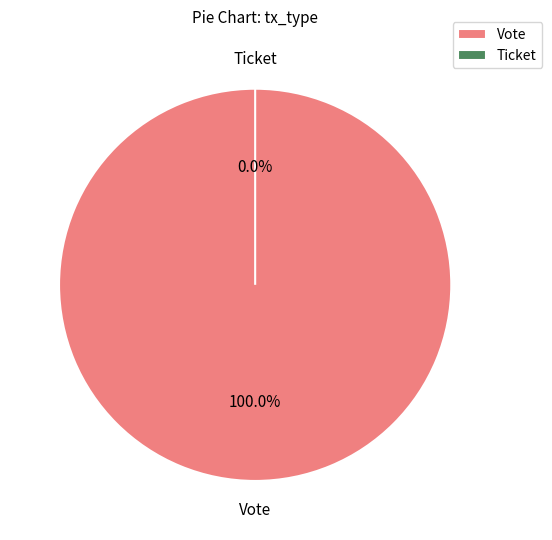

Which has a higher value, Vote or Ticket?

Vote